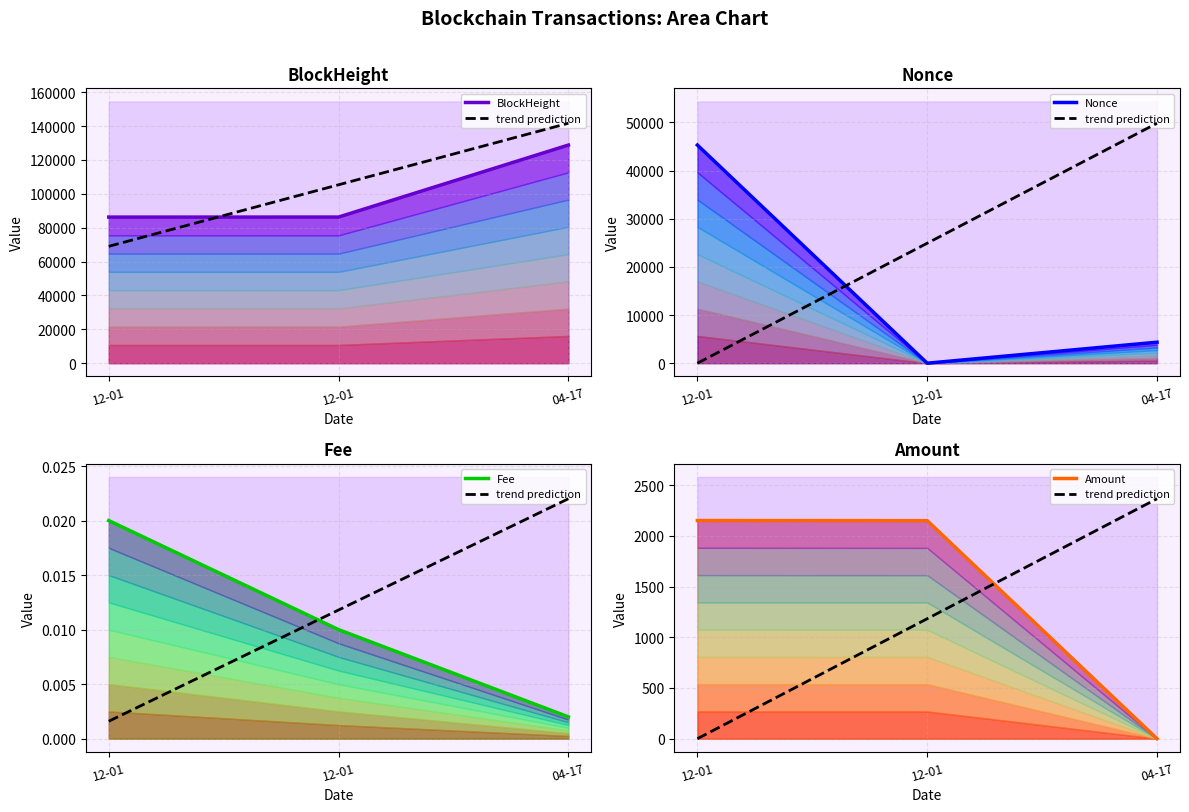

Which series has the largest range (max minus min)?

Nonce